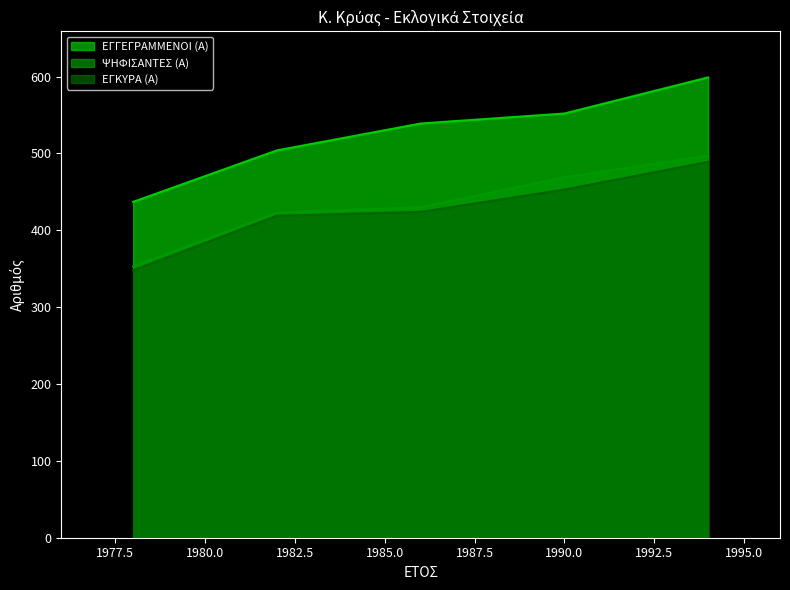

Reading left to right, list all the values displayed in this chart.

ΕΓΓΕΓΡΑΜΜΕΝΟΙ (Α): 1978=437	1982=504	1986=539	1990=552	1994=599
ΨΗΦΙΣΑΝΤΕΣ (Α): 1978=353	1982=423	1986=430	1990=469	1994=497
ΕΓΚΥΡΑ (Α): 1978=348	1982=419	1986=424	1990=453	1994=489